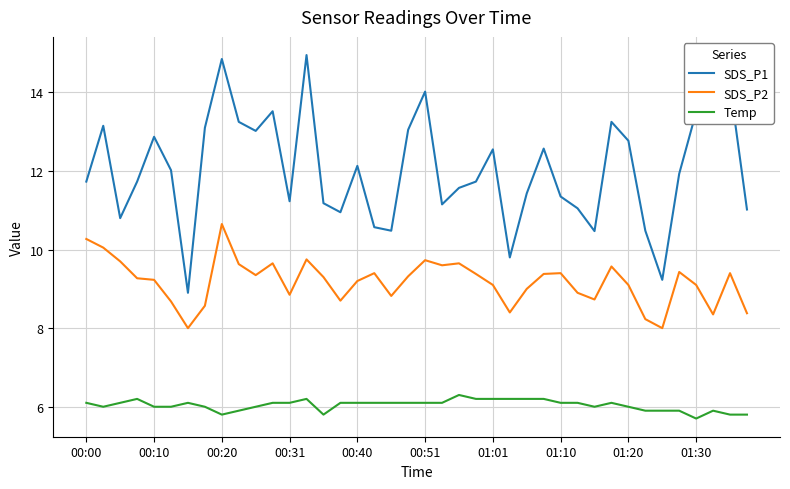

True or false: SDS_P2 and SDS_P1 cross at least once.

False